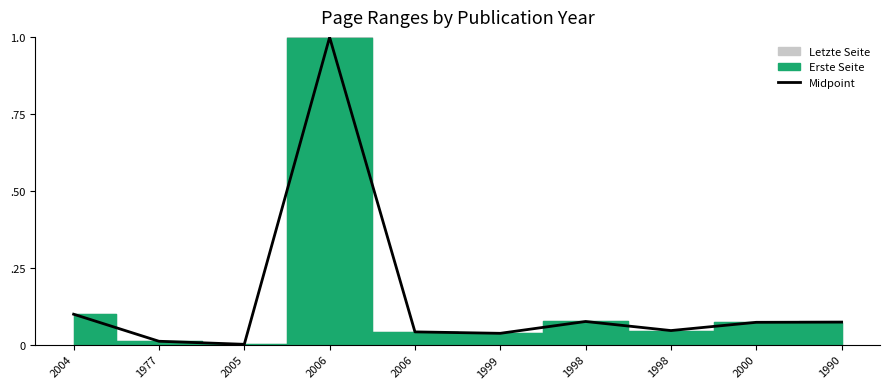

Reading right to left, list all the values displayed in this chart.

1990=0.1	2000=0.1	1998=0.0	1998=0.1	1999=0.0	2006=0.0	2006=1.0	2005=0.0	1977=0.0	2004=0.1